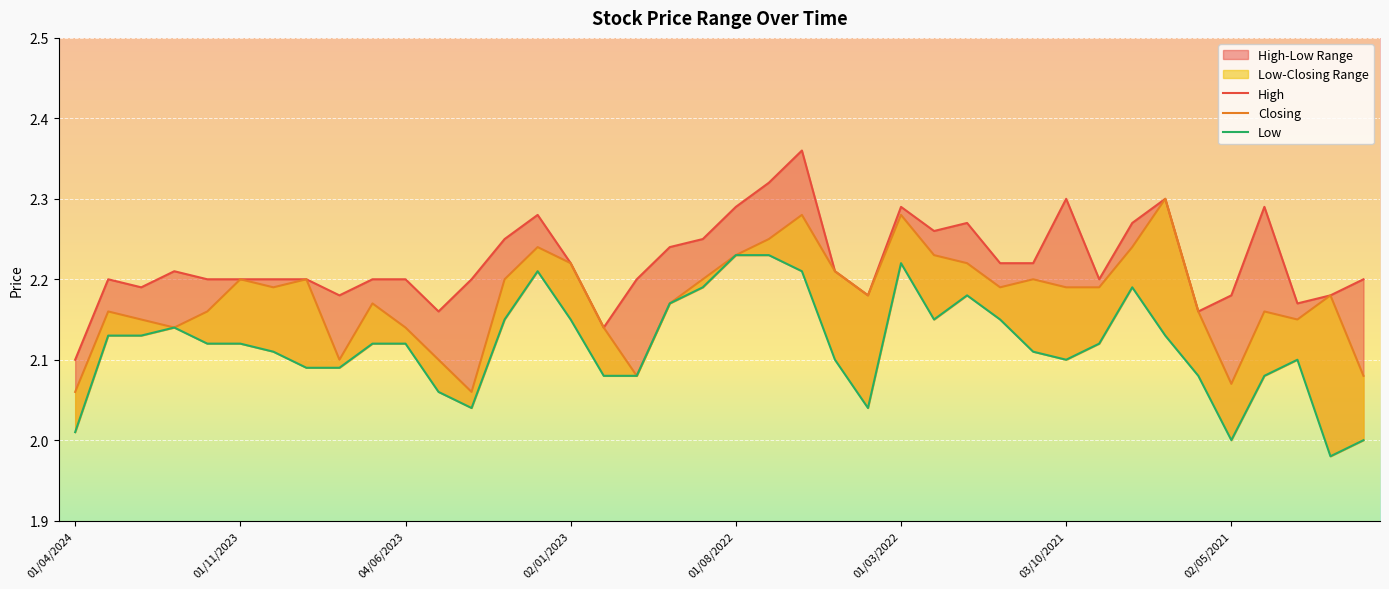

Rank the series by their average value, from highest to lowest.

High, Closing, Low